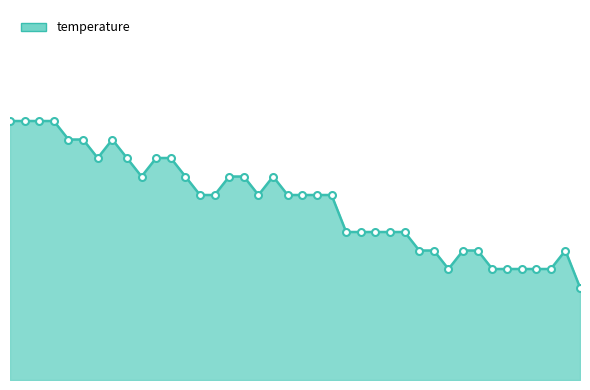

Reading left to right, list all the values displayed in this chart.

14.9	14.9	14.9	14.9	14.8	14.8	14.7	14.8	14.7	14.6	14.7	14.7	14.6	14.5	14.5	14.6	14.6	14.5	14.6	14.5	14.5	14.5	14.5	14.3	14.3	14.3	14.3	14.3	14.2	14.2	14.1	14.2	14.2	14.1	14.1	14.1	14.1	14.1	14.2	14.0